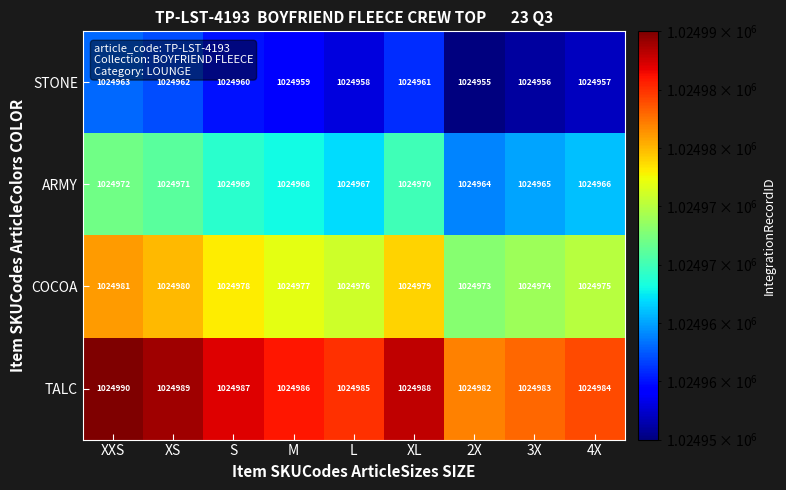

The value of STONE at M is 1024959. True or false?

True